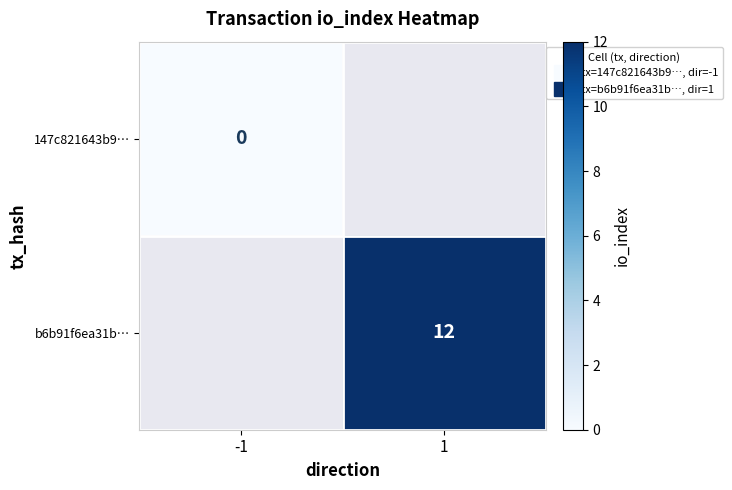

List the series in order of their overall mean, lowest first.

147c821643b9…, b6b91f6ea31b…